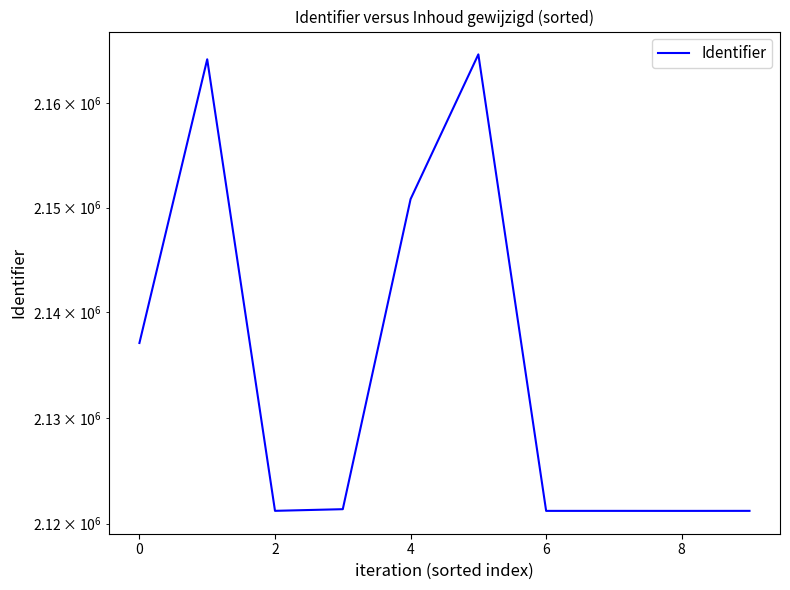

How many data points are above 2121358?

4